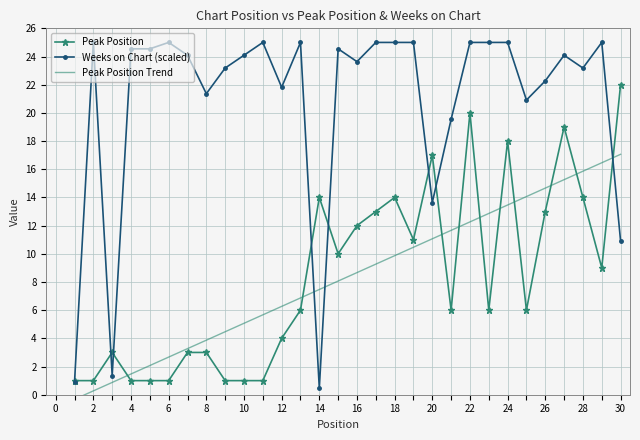

The Peak Position series shows 14.0 at 18. True or false?

True